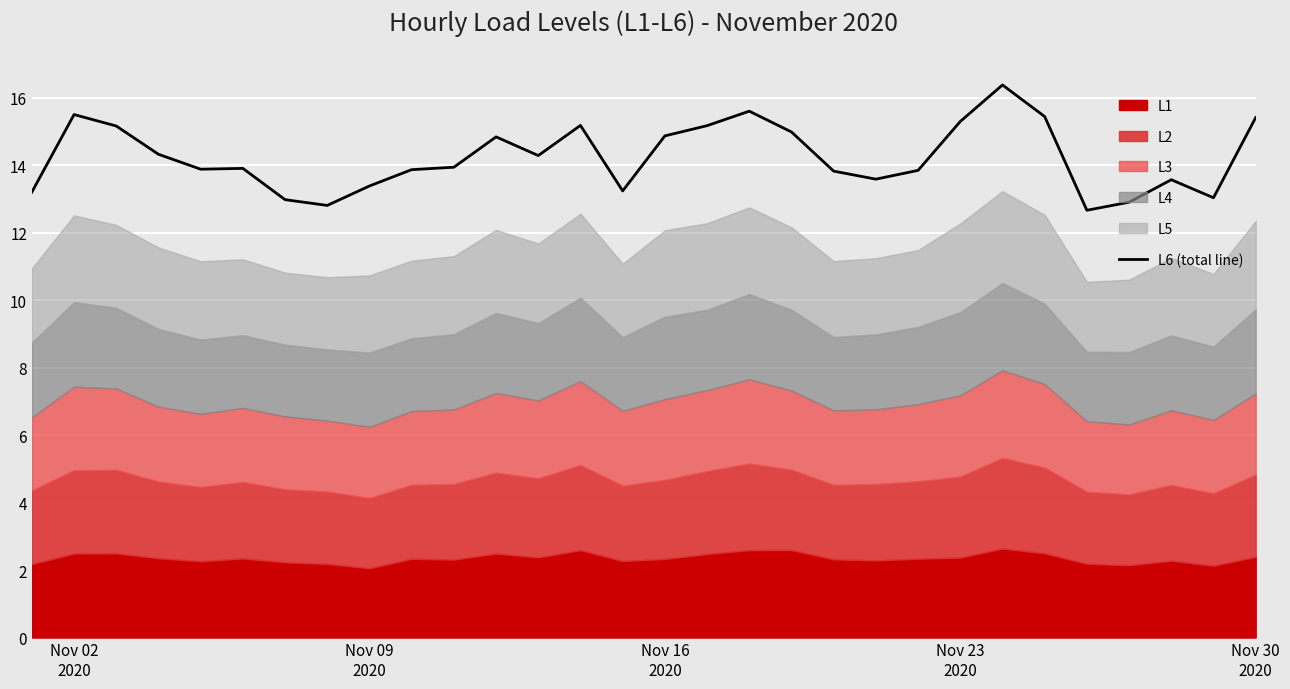

Reading left to right, extract all data points from this chart.

13.2	15.5	15.2	14.3	13.9	13.9	13.0	12.8	13.4	13.9	13.9	14.8	14.3	15.2	13.2	14.9	15.2	15.6	15.0	13.8	13.6	13.8	15.3	16.4	15.4	12.7	12.9	13.6	13.0	15.4